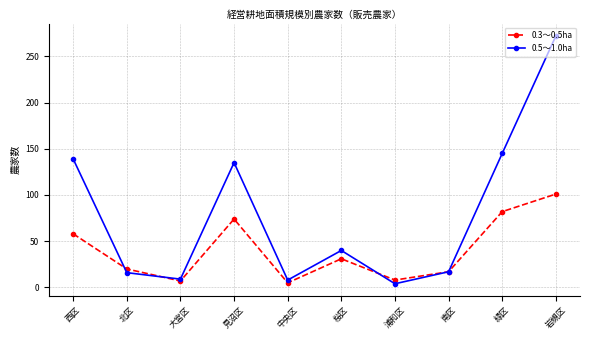

At 岩槻区, list the series in order from largest to smallest.

0.5～1.0ha, 0.3～0.5ha